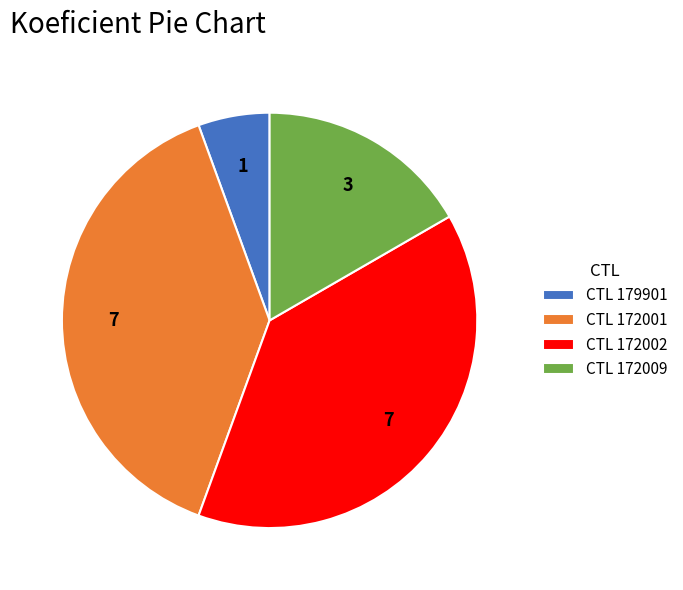

True or false: CTL 172001 accounts for 39% of the total.

True